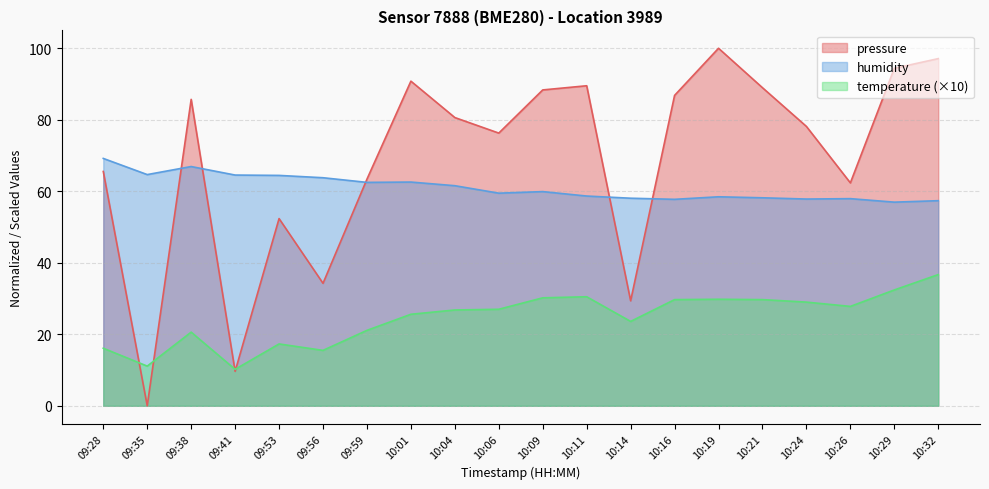

How many lines are shown in the chart?

3